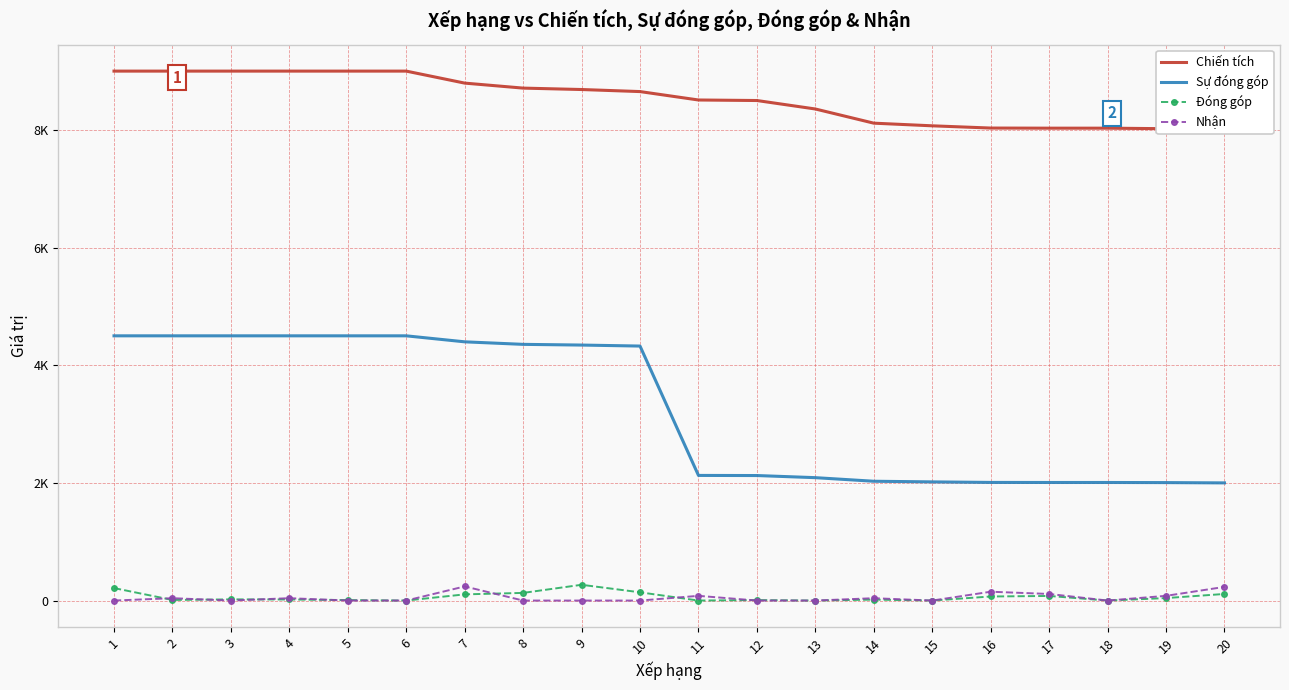

At which label does Đóng góp reach its peak?

9